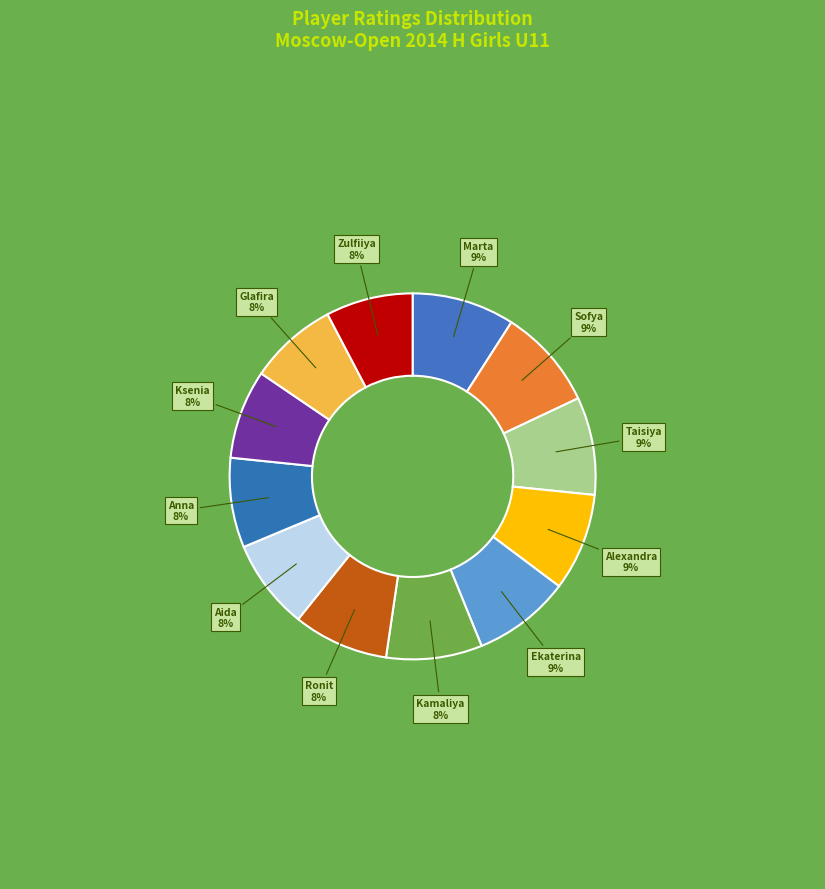

How many slices are in this pie chart?

12